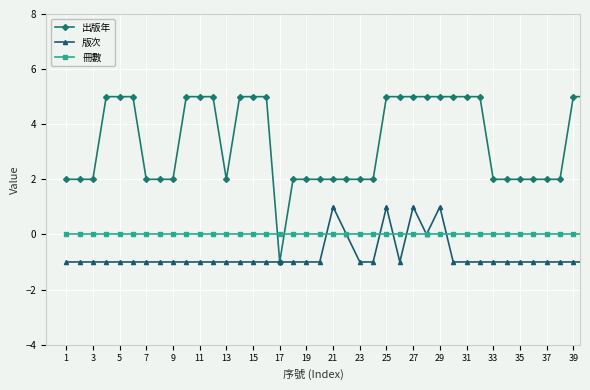

Does the chart have visible grid lines?

Yes